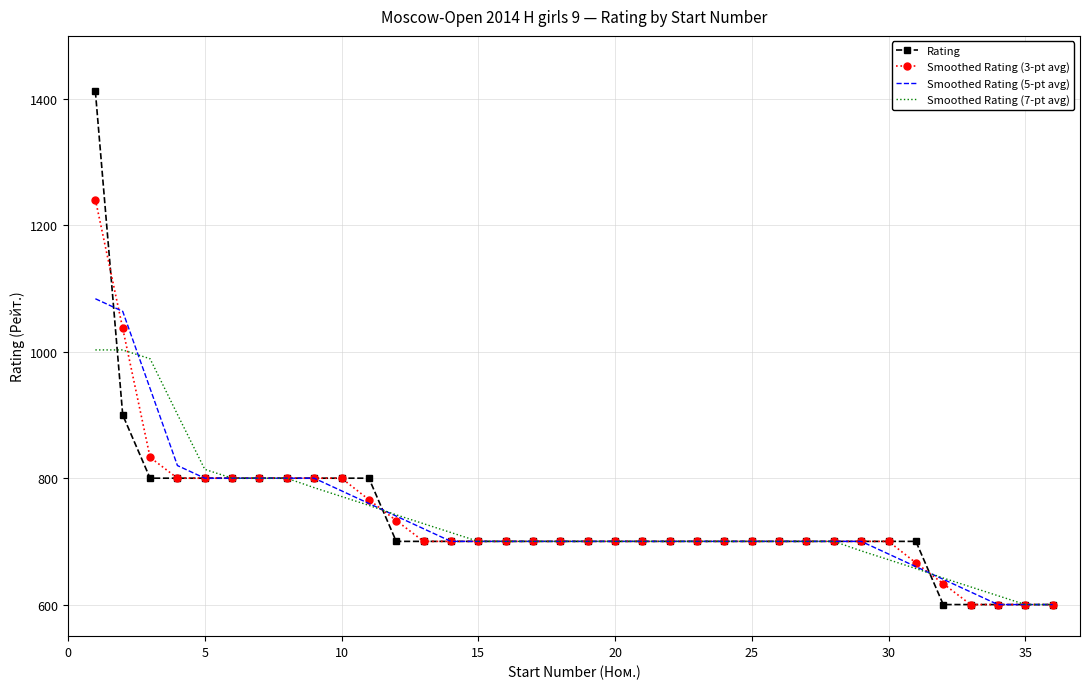

What is the greatest value displayed?

1412